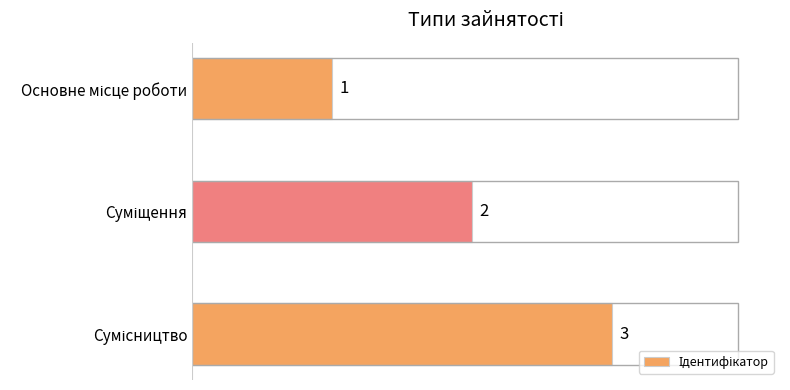

Count the number of categories in the chart.

3